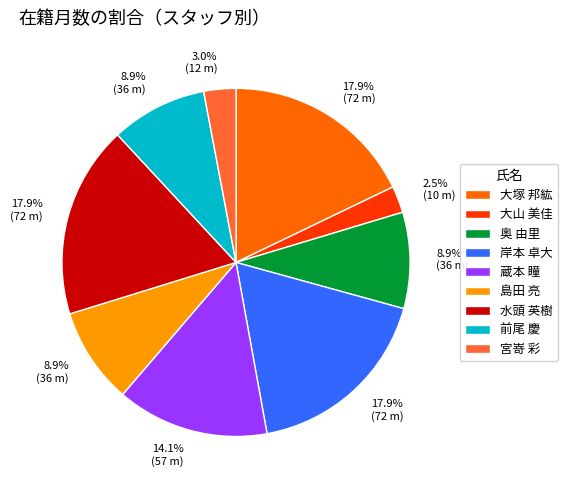

Count the number of slices in the pie.

9